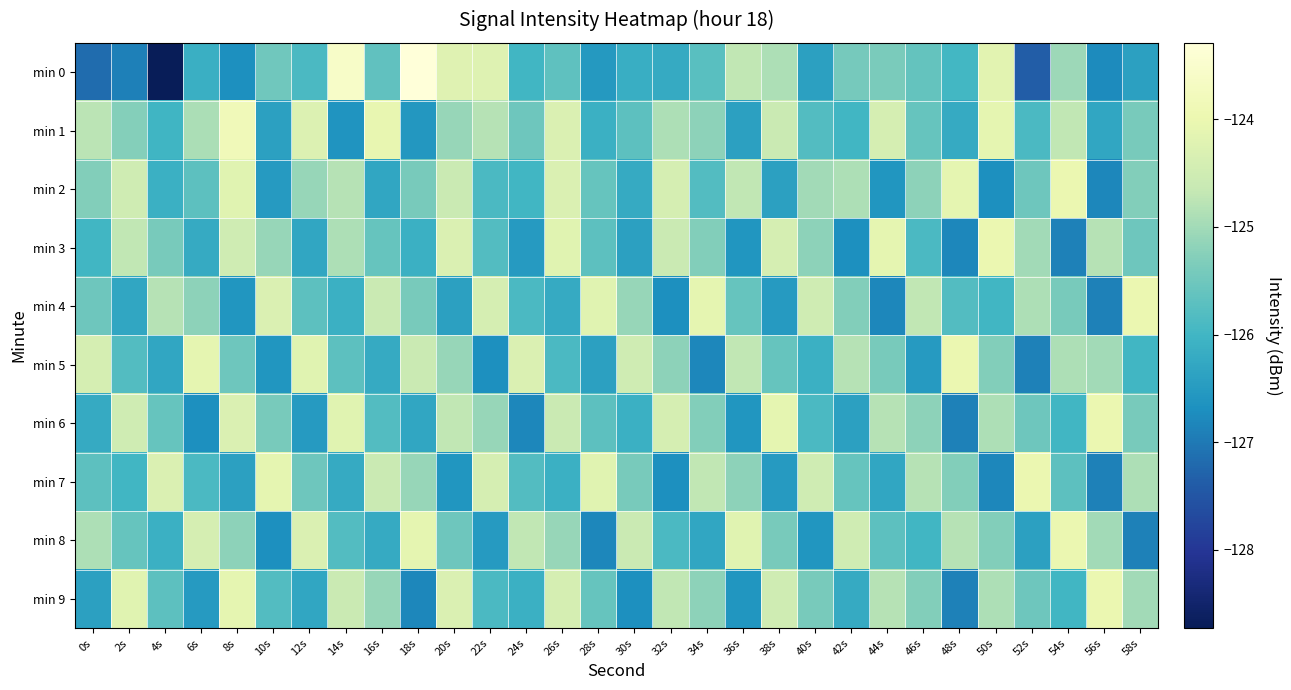

At how many categories does at least one series exceed -125?

30